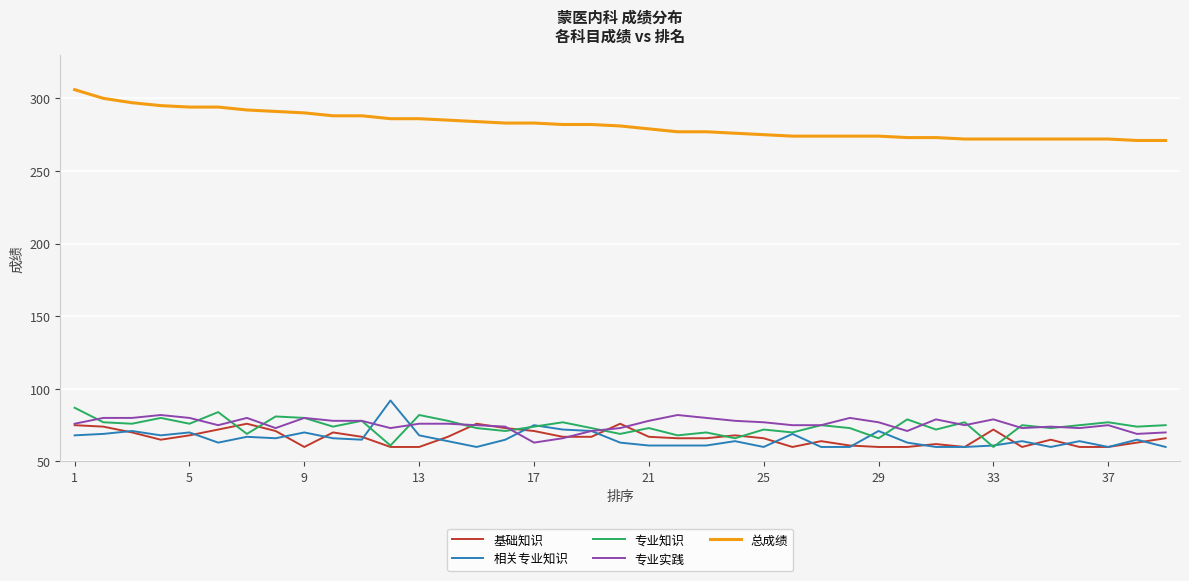

Which series has the largest total across all categories?

总成绩